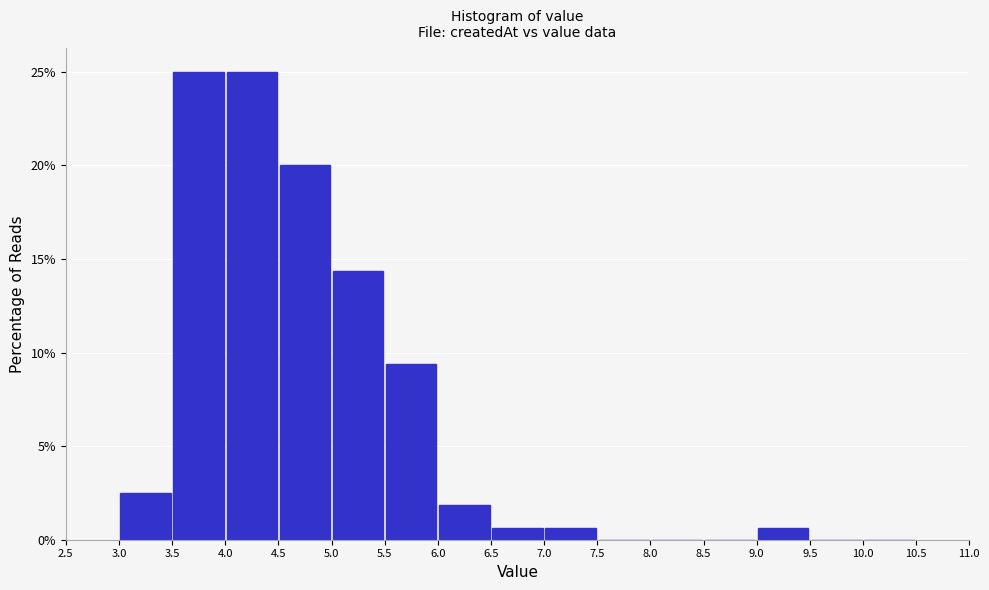

Reading left to right, transcribe this chart: for each bar, give the range it covers on the x-axis and its height. The values are not printed on the chart, so give them approximately, as read against the axis.

3.0 to 3.5: 2.5
3.5 to 4.0: 25.0
4.0 to 4.5: 25.0
4.5 to 5.0: 20.0
5.0 to 5.5: 14.5
5.5 to 6.0: 9.5
6.0 to 6.5: 2.0
6.5 to 7.0: 0.5
7.0 to 7.5: 0.5
7.5 to 8.0: 0
8.0 to 8.5: 0
8.5 to 9.0: 0
9.0 to 9.5: 0.5
9.5 to 10.0: 0
10.0 to 10.5: 0